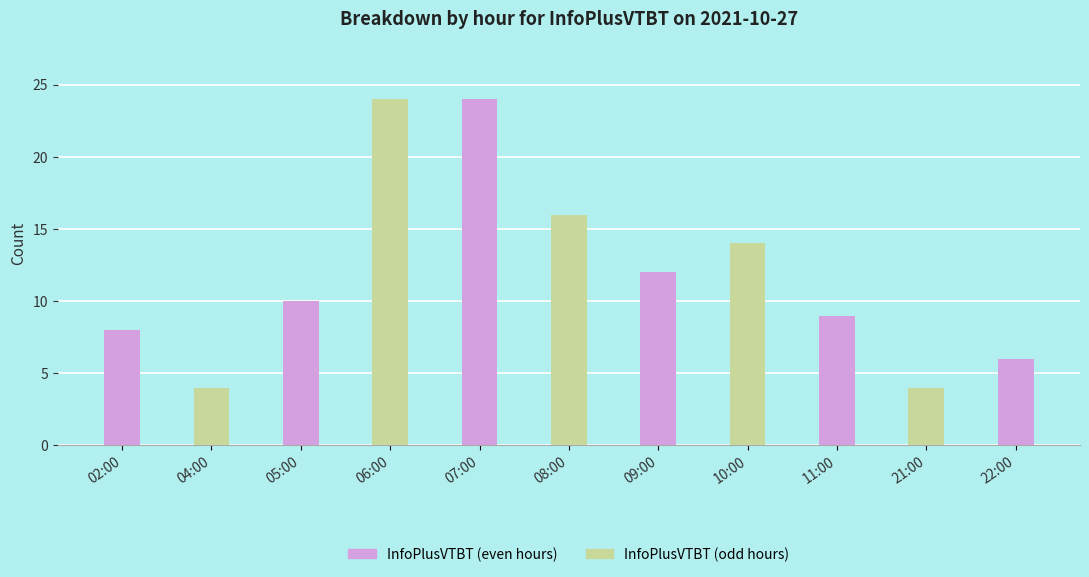

Is it true that the value at 06:00 is 24?

True